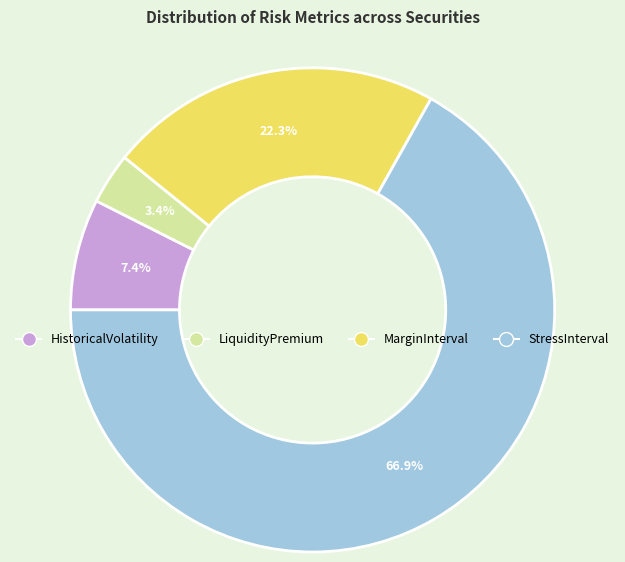

Count the number of slices in the pie.

4